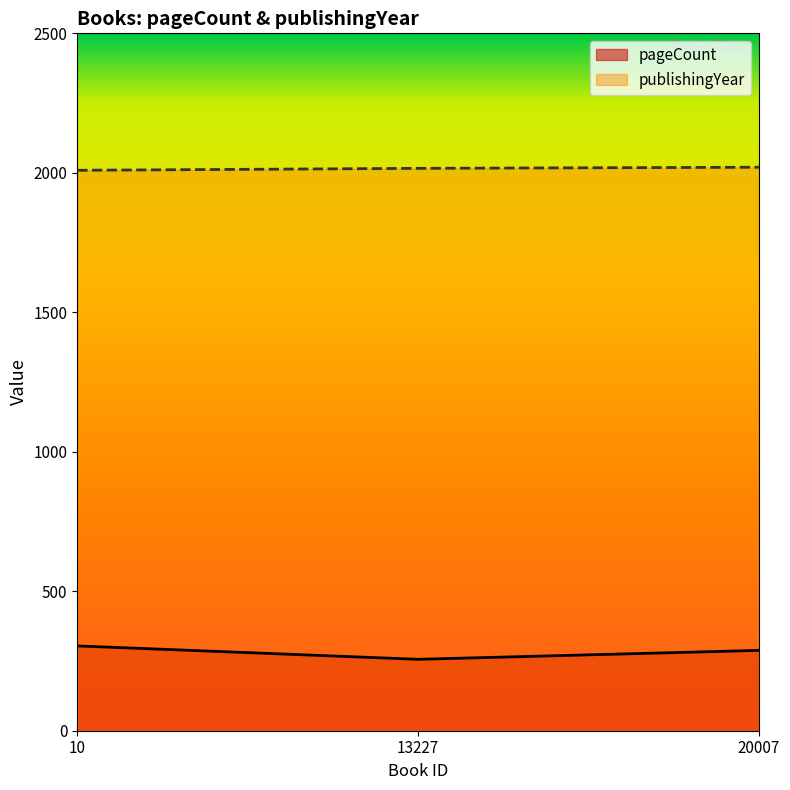

At which label does pageCount first exceed 288?

10